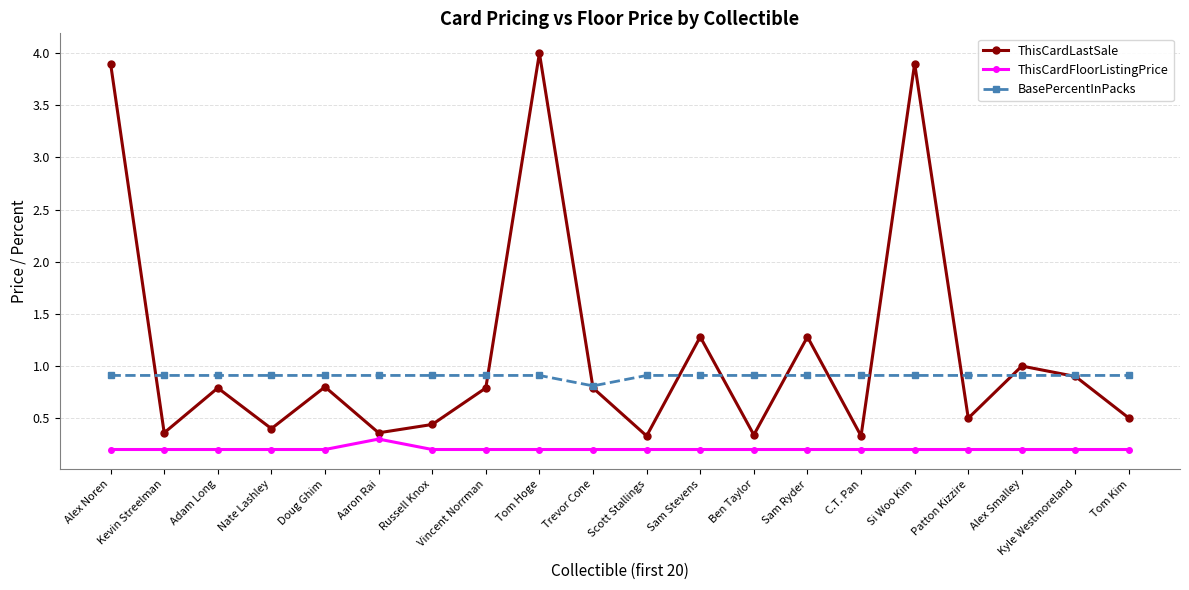

True or false: BasePercentInPacks has a value of 0.9 at Alex Smalley.

True